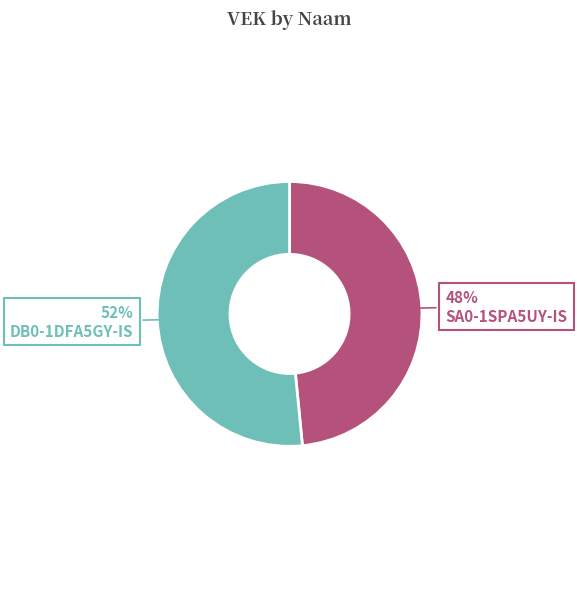

Approximately how many times larger is the value at SA0-1SPA5UY-IS compared to DB0-1DFA5GY-IS?

0.9